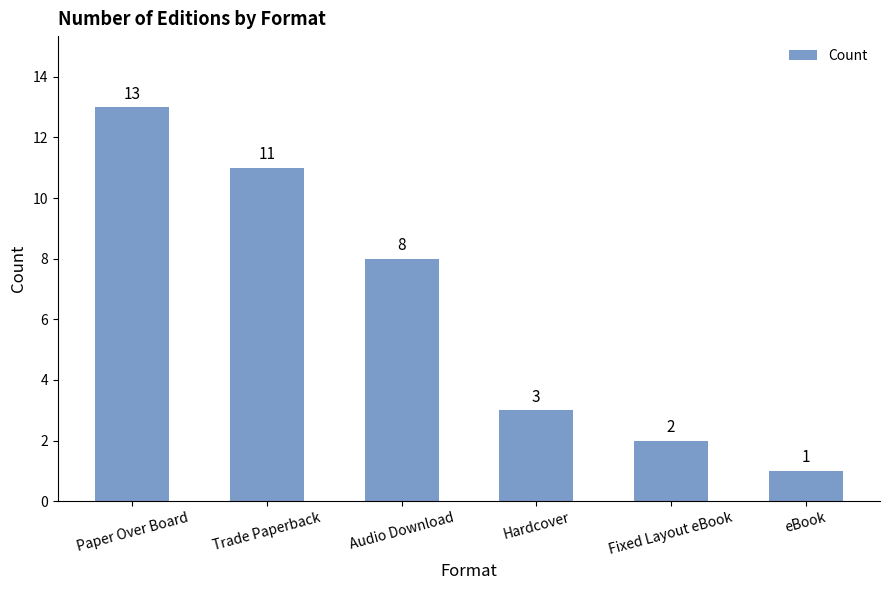

The chart shows a value of 1 at eBook. True or false?

True